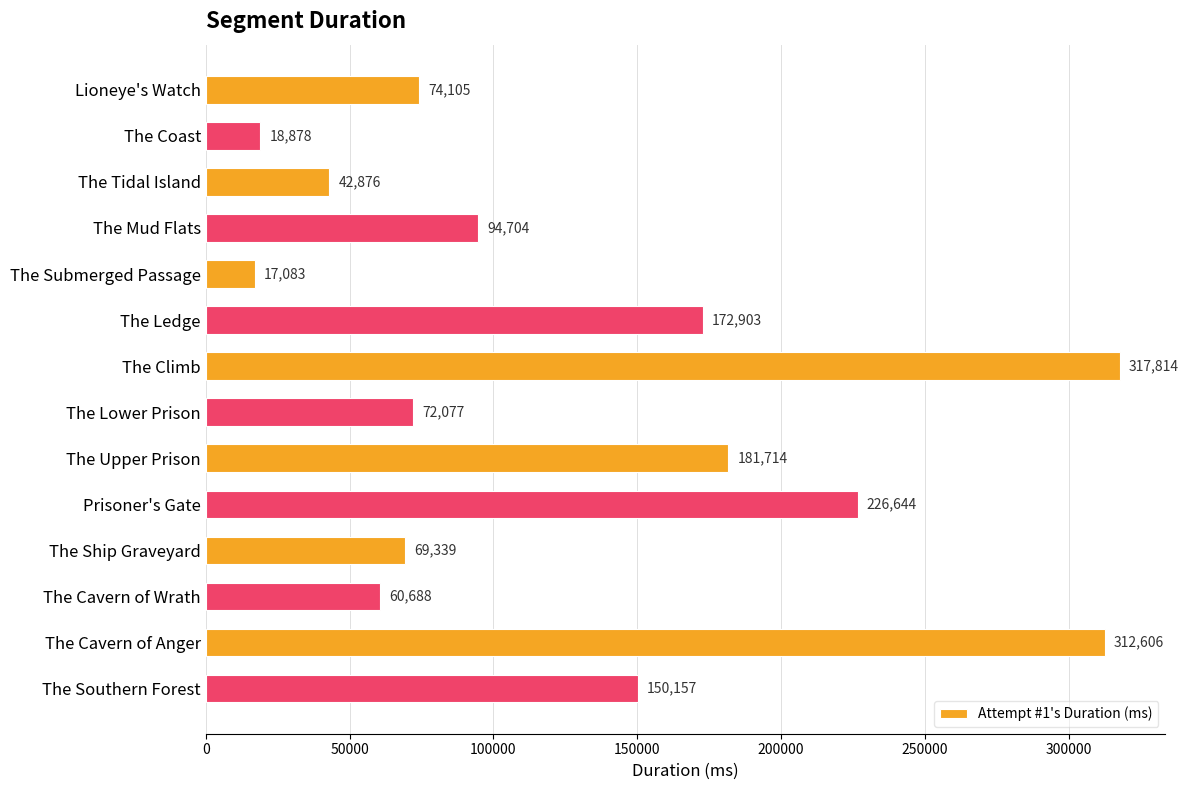

What is the smallest value displayed?

17083